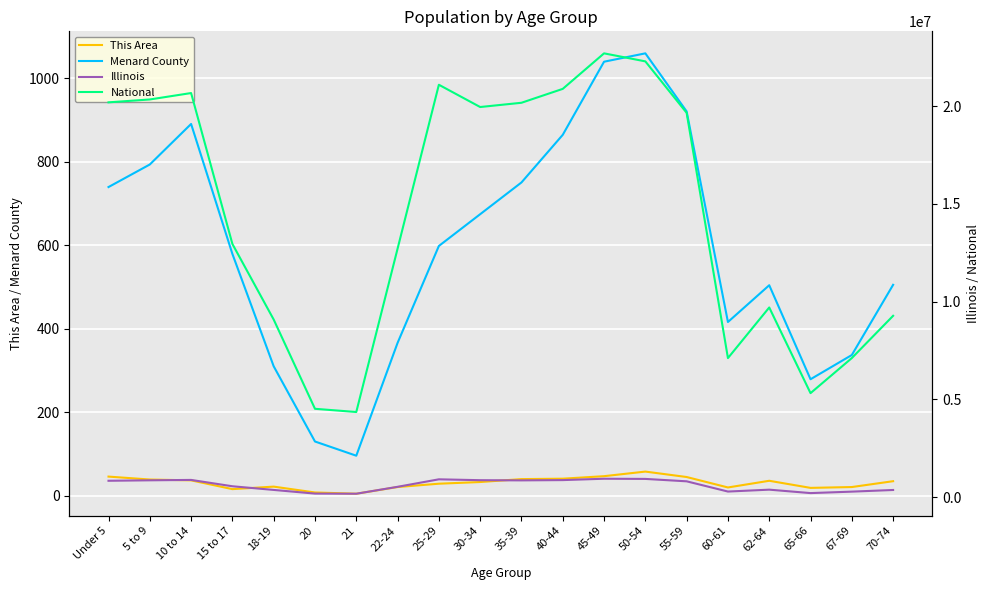

Where does the Menard County series first go above 598?

Under 5